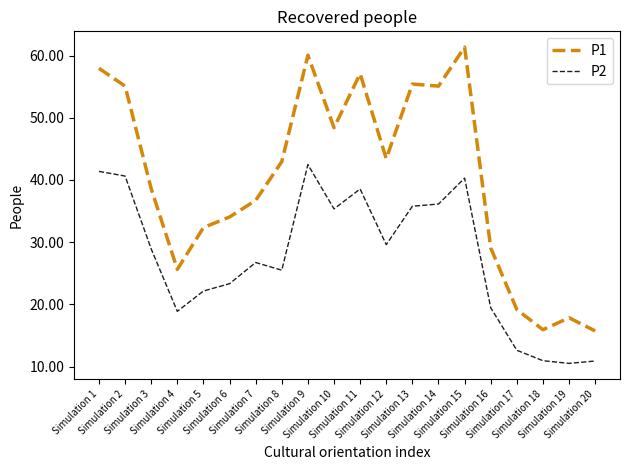

Which series has the largest total across all categories?

P1